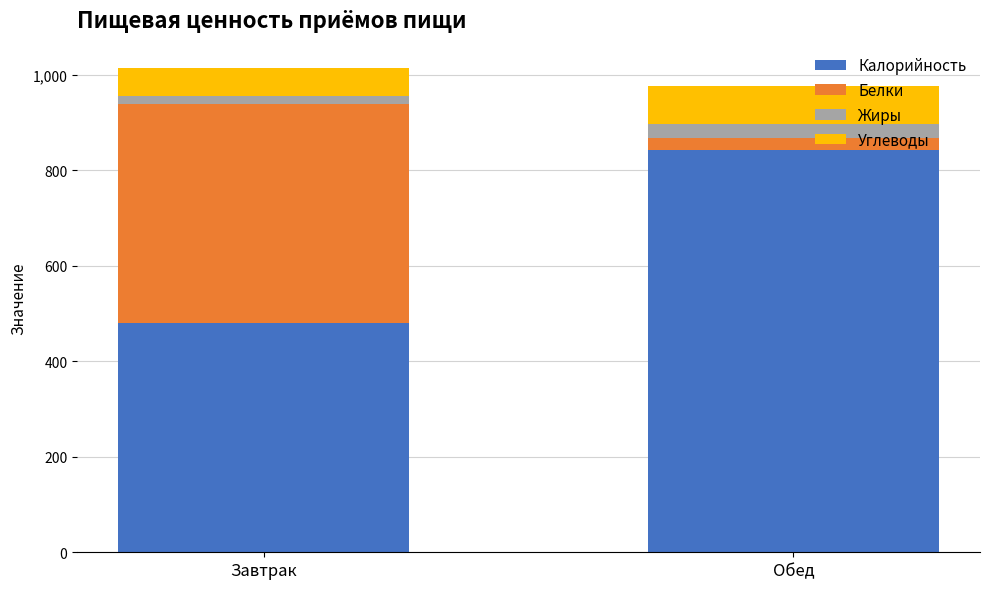

What is the average value of the Калорийность series?

661.4